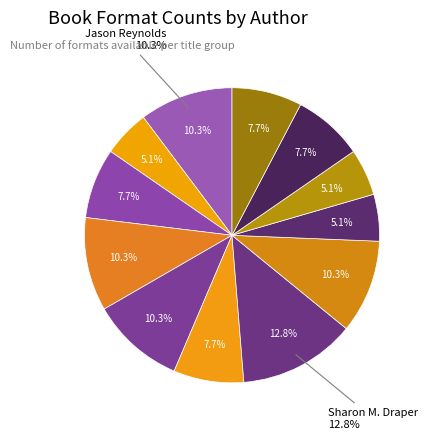

What is the largest slice in the pie chart?

Sharon M. Draper